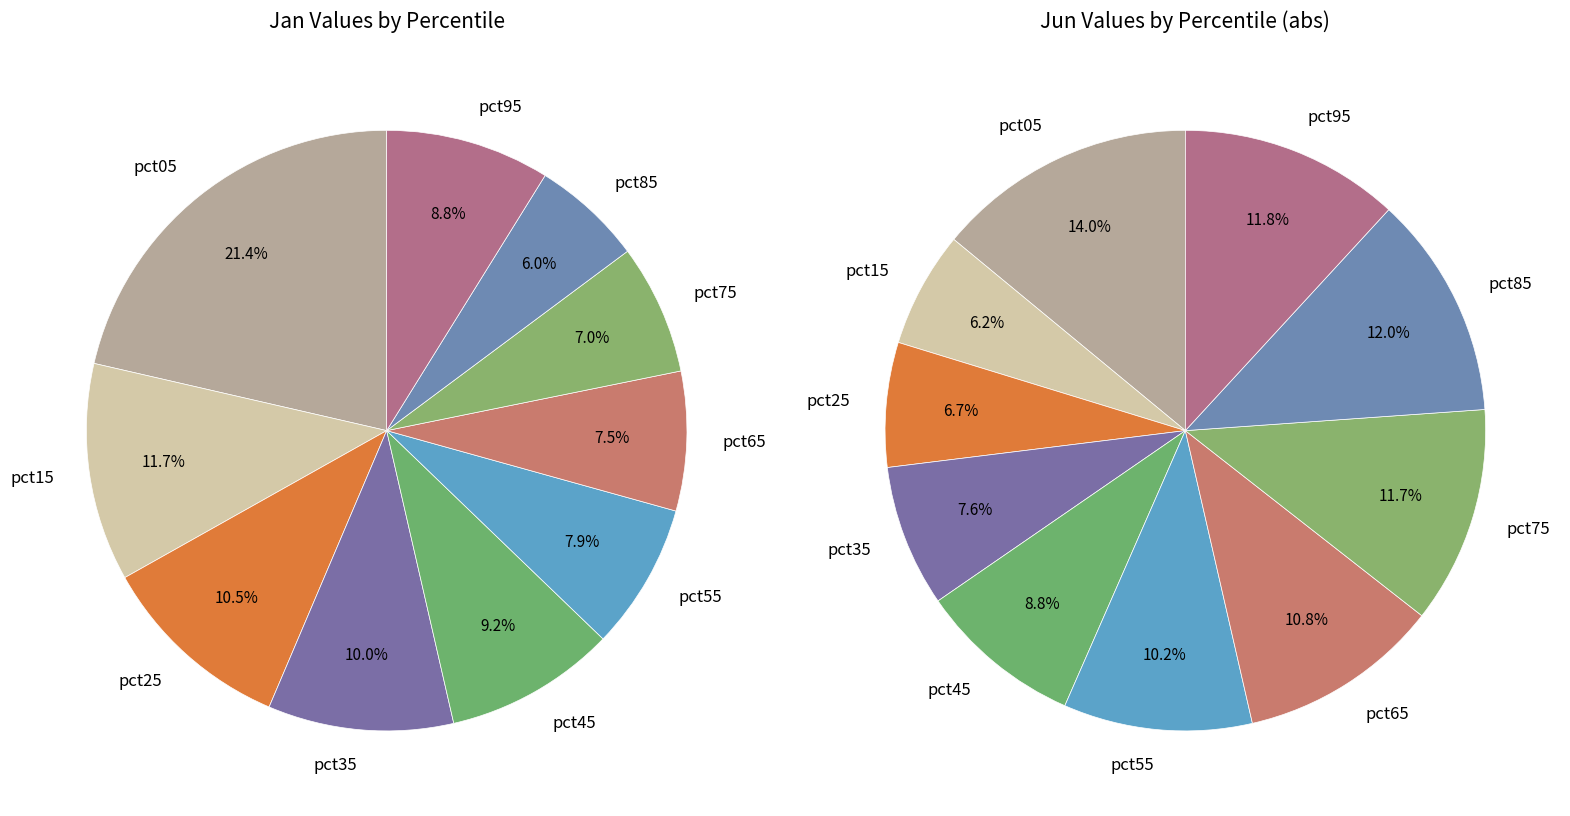

How much of the chart is everything except 4?

90.8%